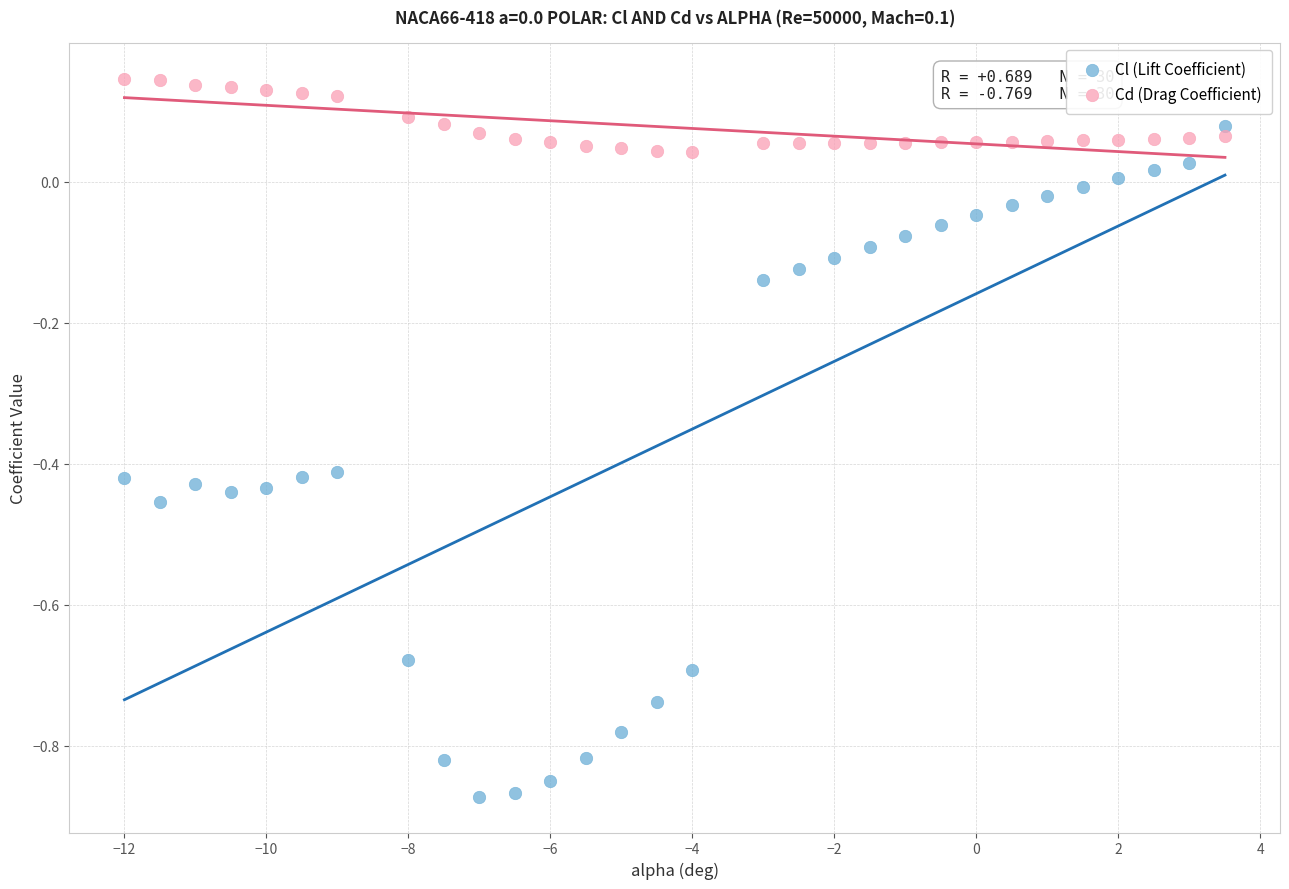

Which series has the widest spread of Y values?

Cl (Lift Coefficient)